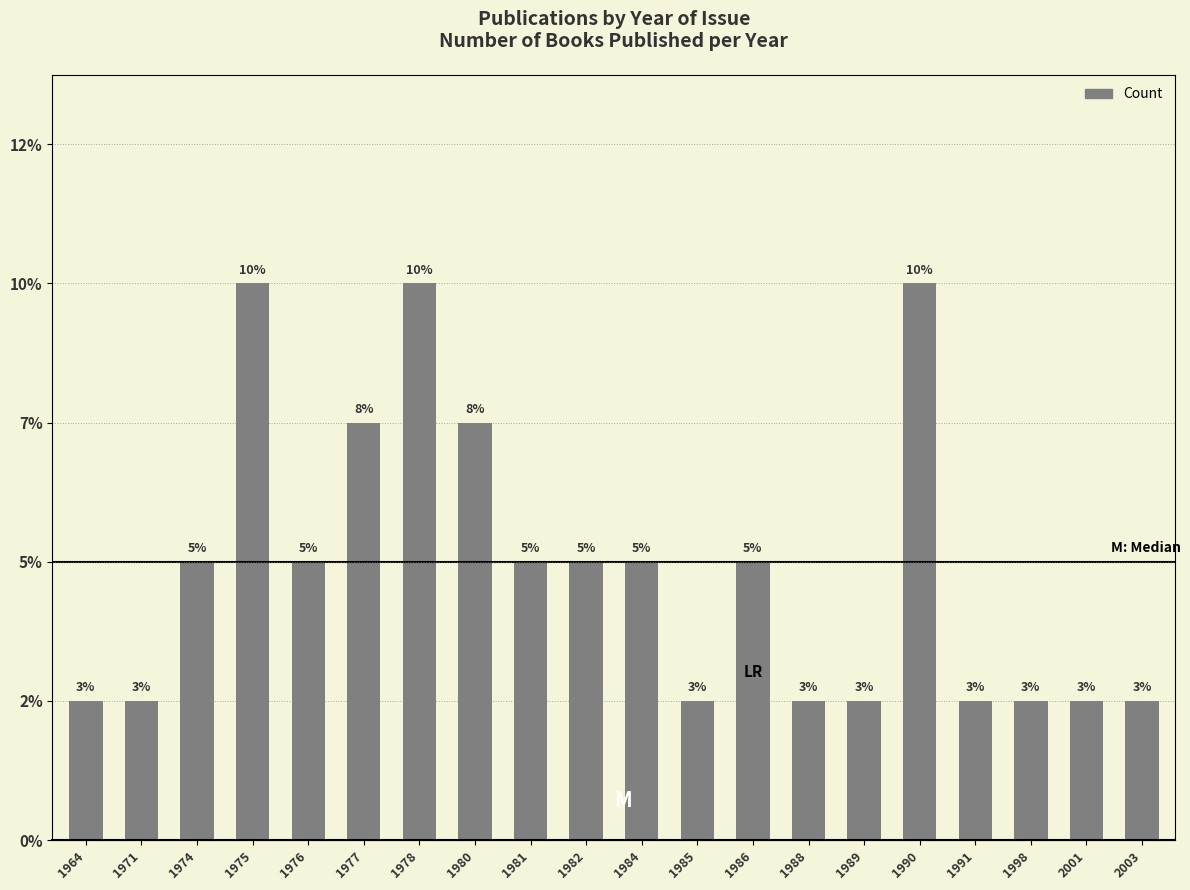

What is the minimum value shown in the chart?

1